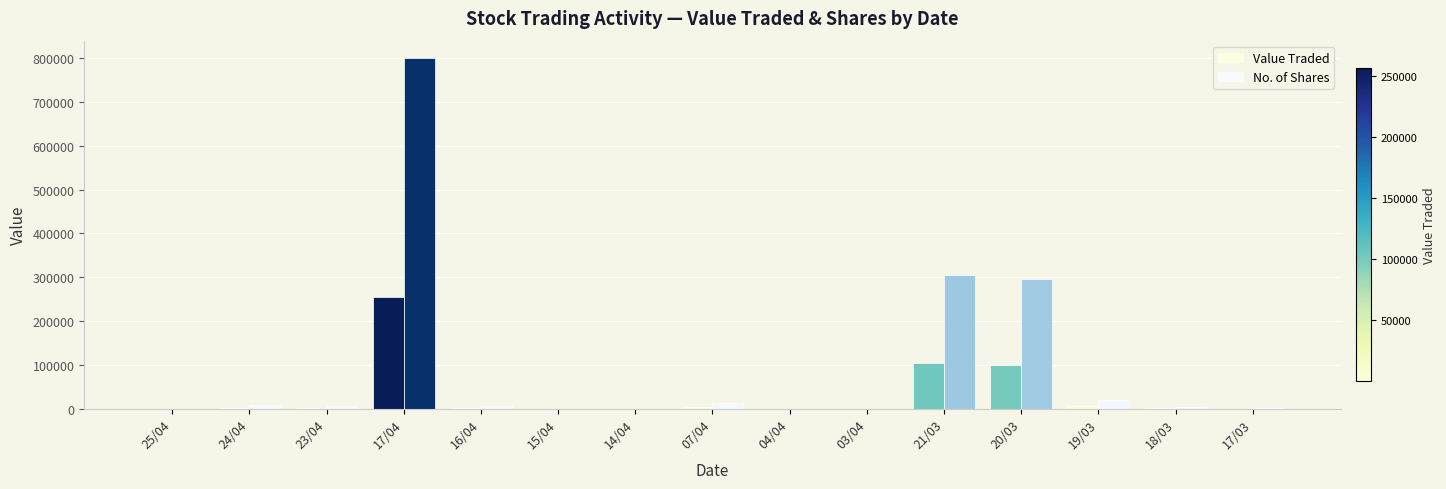

True or false: No. of Shares has a value of 4967 at 18/03.

True